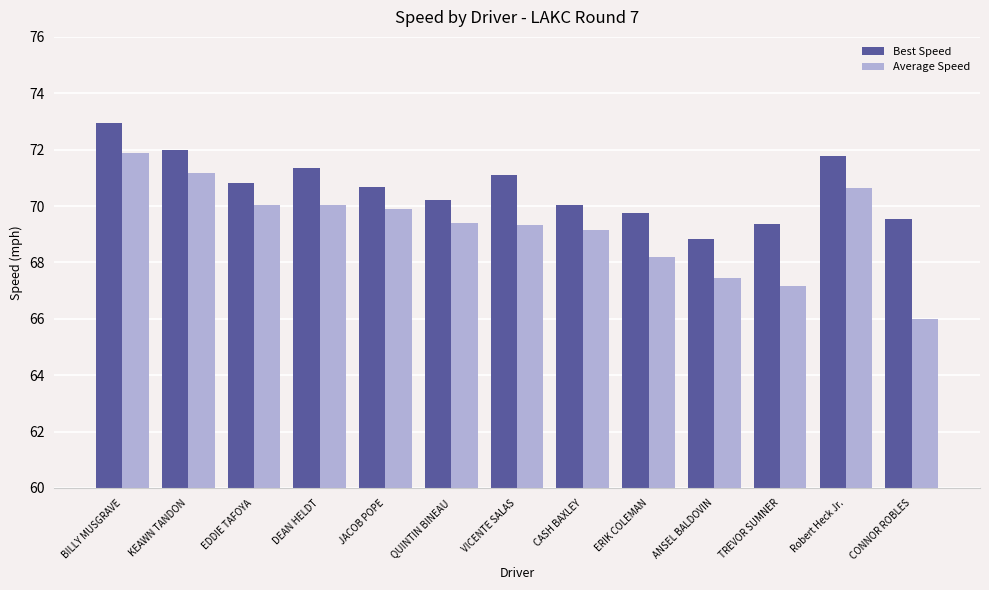

What is the value of the Best Speed bar at the 5th from the left?

70.7